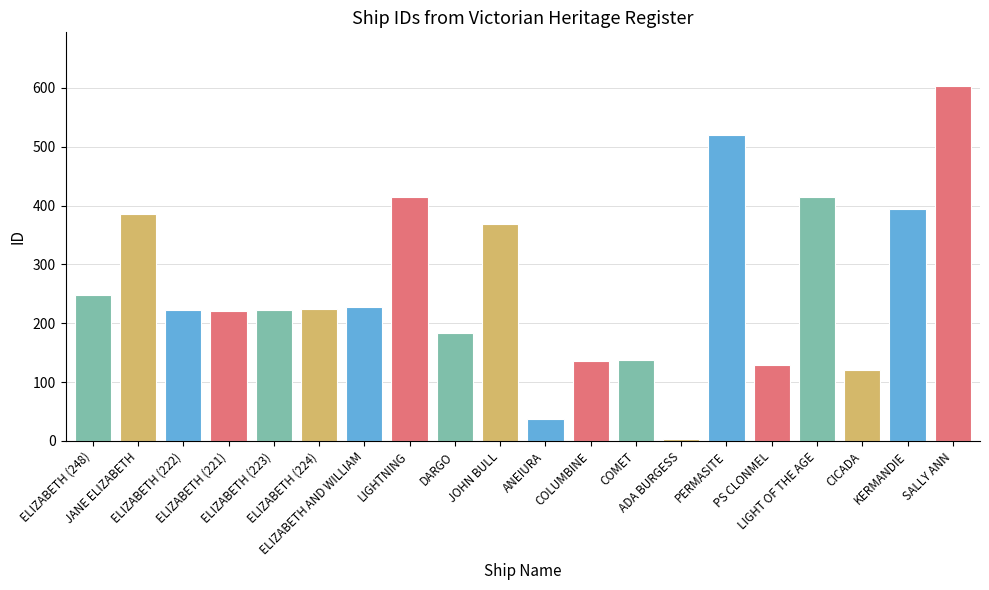

What is the difference between the second highest and second lowest values?

482